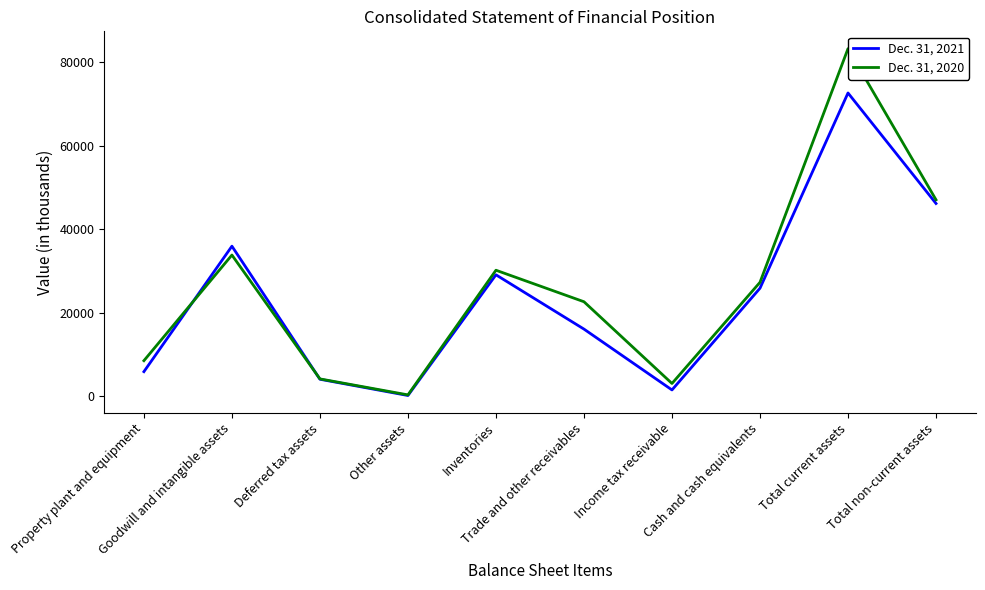

Reading right to left, transcribe all the data shown in this chart.

Dec. 31, 2021: Total non-current assets=46207	Total current assets=72688	Cash and cash equivalents=25910	Income tax receivable=1539	Trade and other receivables=16116	Inventories=29123	Other assets=207	Deferred tax assets=4101	Goodwill and intangible assets=35981	Property plant and equipment=5918
Dec. 31, 2020: Total non-current assets=47097	Total current assets=83300	Cash and cash equivalents=27327	Income tax receivable=3086	Trade and other receivables=22668	Inventories=30219	Other assets=355	Deferred tax assets=4185	Goodwill and intangible assets=33860	Property plant and equipment=8547